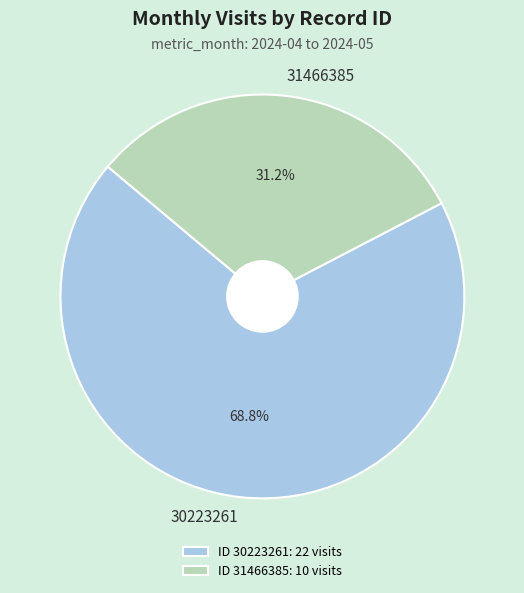

How many segments does this pie chart have?

2